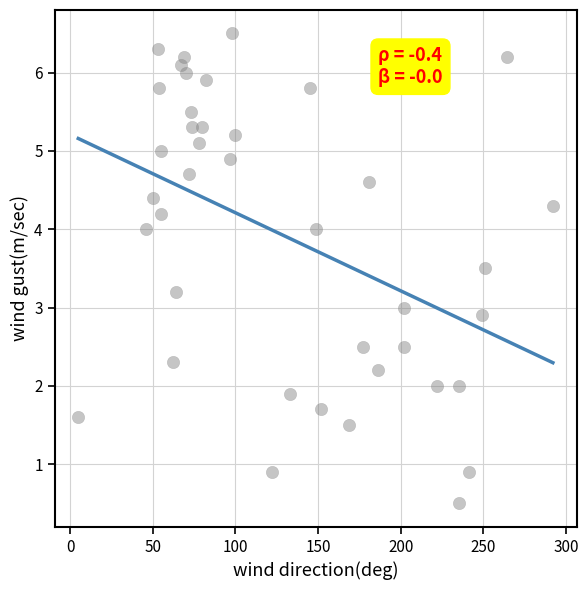

What is the range of X values (max minus min)?

287.0